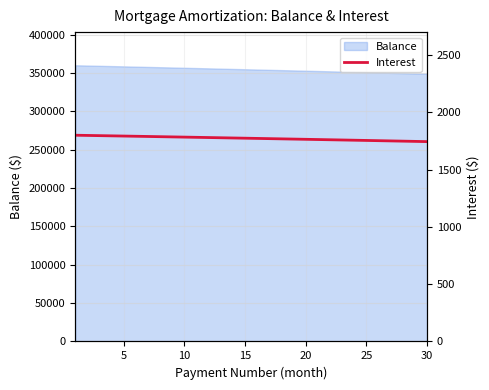

What is the highest value of the Balance series?

360000.0